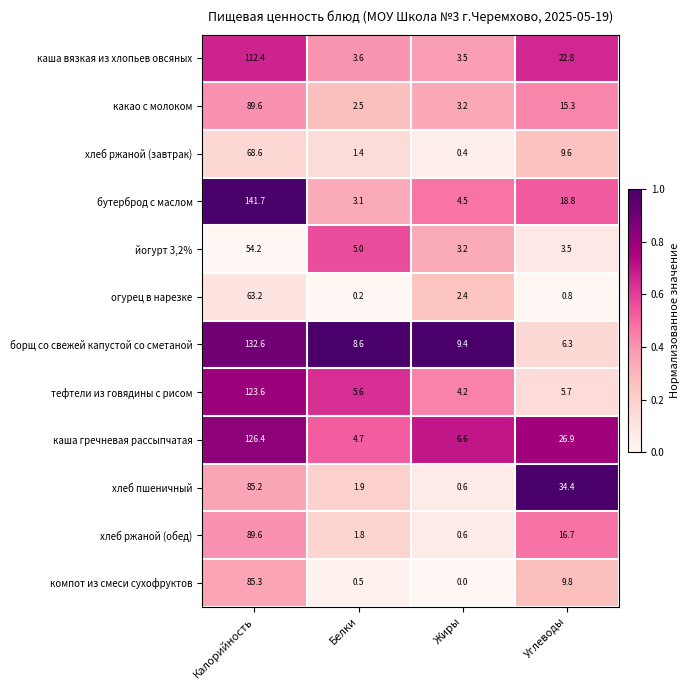

Which series has the largest range (max minus min)?

бутерброд с маслом